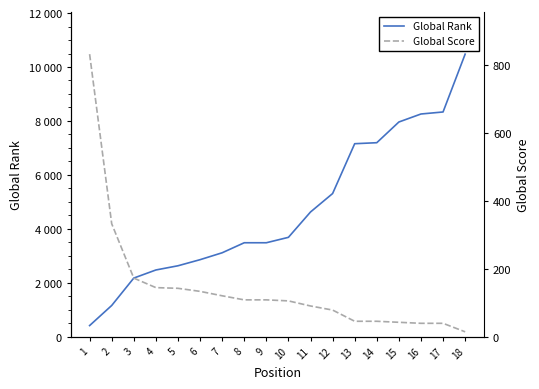

Reading left to right, transcribe all the data shown in this chart.

Global Rank: 408	1153	2170	2470	2626	2852	3108	3480	3480	3681	4621	5305	7154	7191	7959	8256	8331	10476
Global Score: 831	332	172	144	142	133	120	108	108	105	90	78	45	45	42	39	39	14